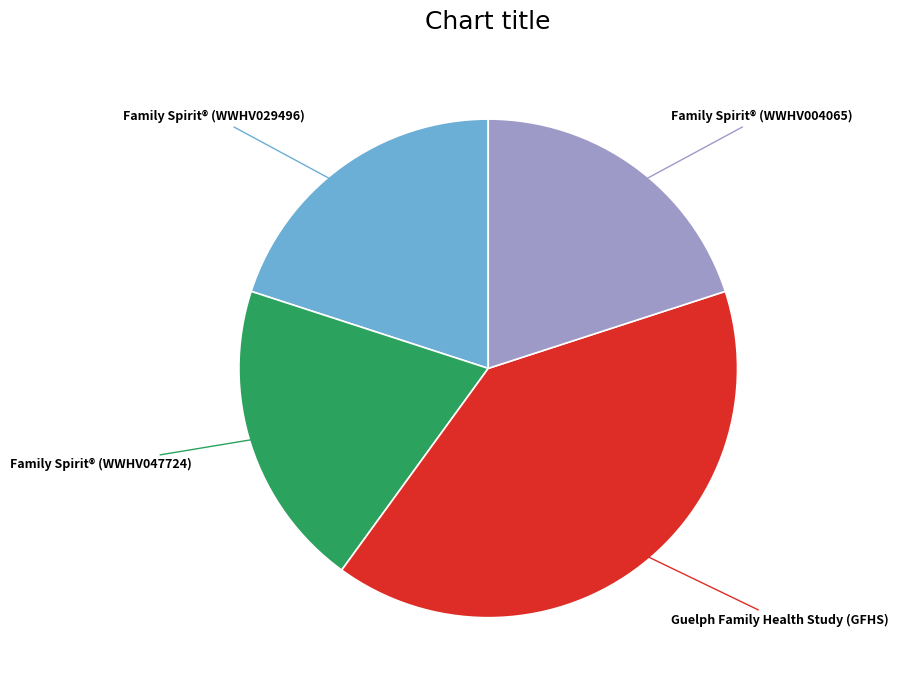

What is the largest slice in the pie chart?

Guelph Family Health Study (GFHS)